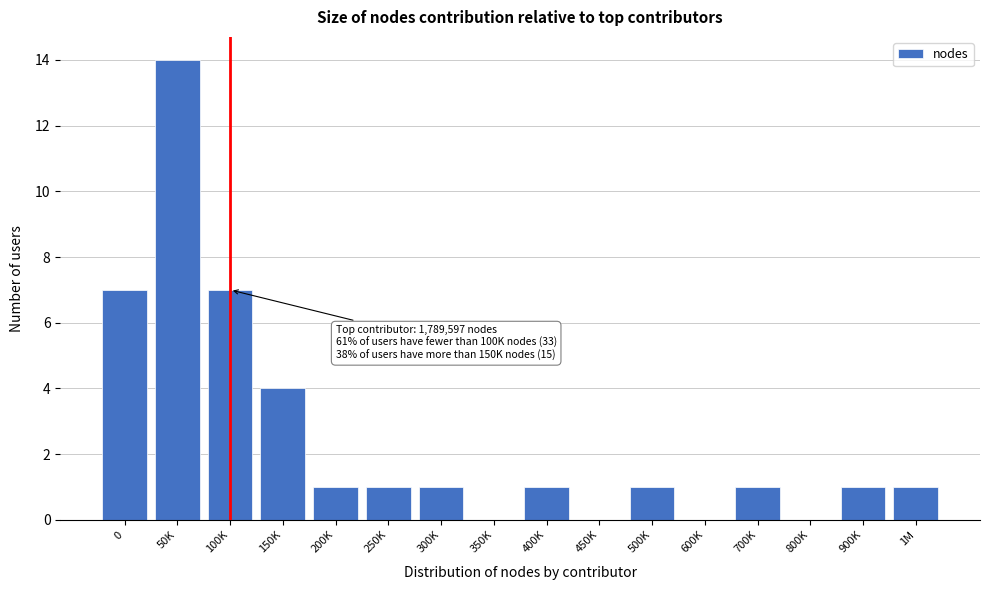

Reading right to left, transcribe all the data shown in this chart.

1M=1	900K=1	800K=0	700K=1	600K=0	500K=1	450K=0	400K=1	350K=0	300K=1	250K=1	200K=1	150K=4	100K=7	50K=14	0=7